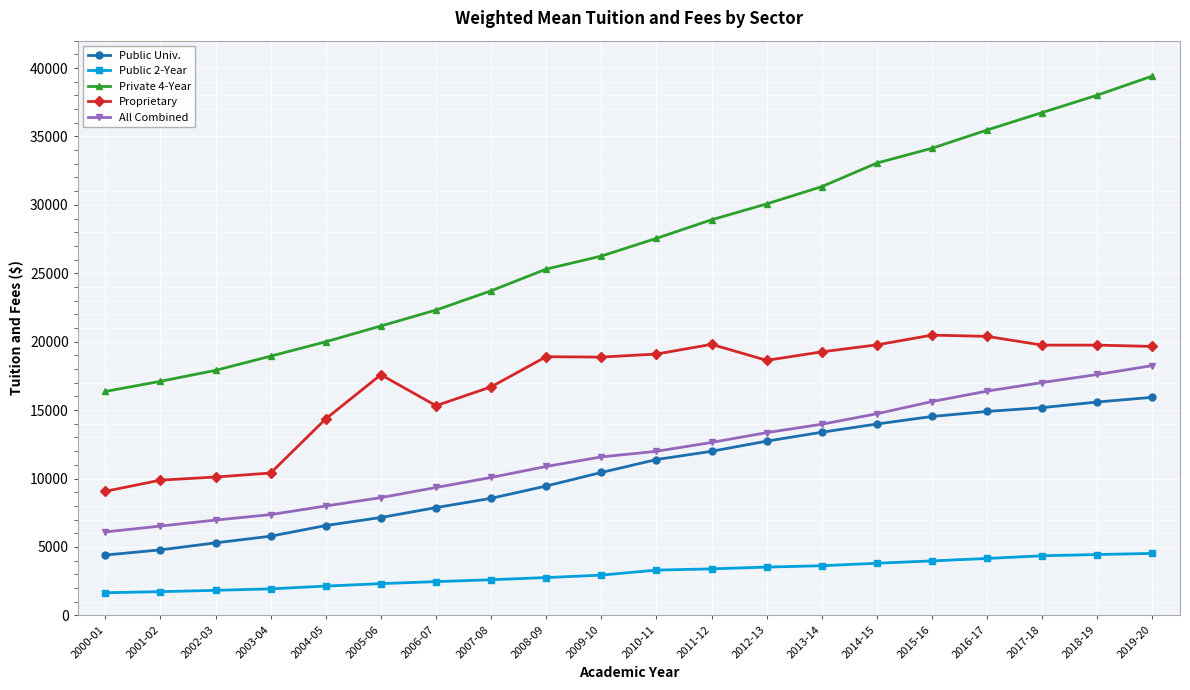

What is the maximum value for Private 4-Year?

39417